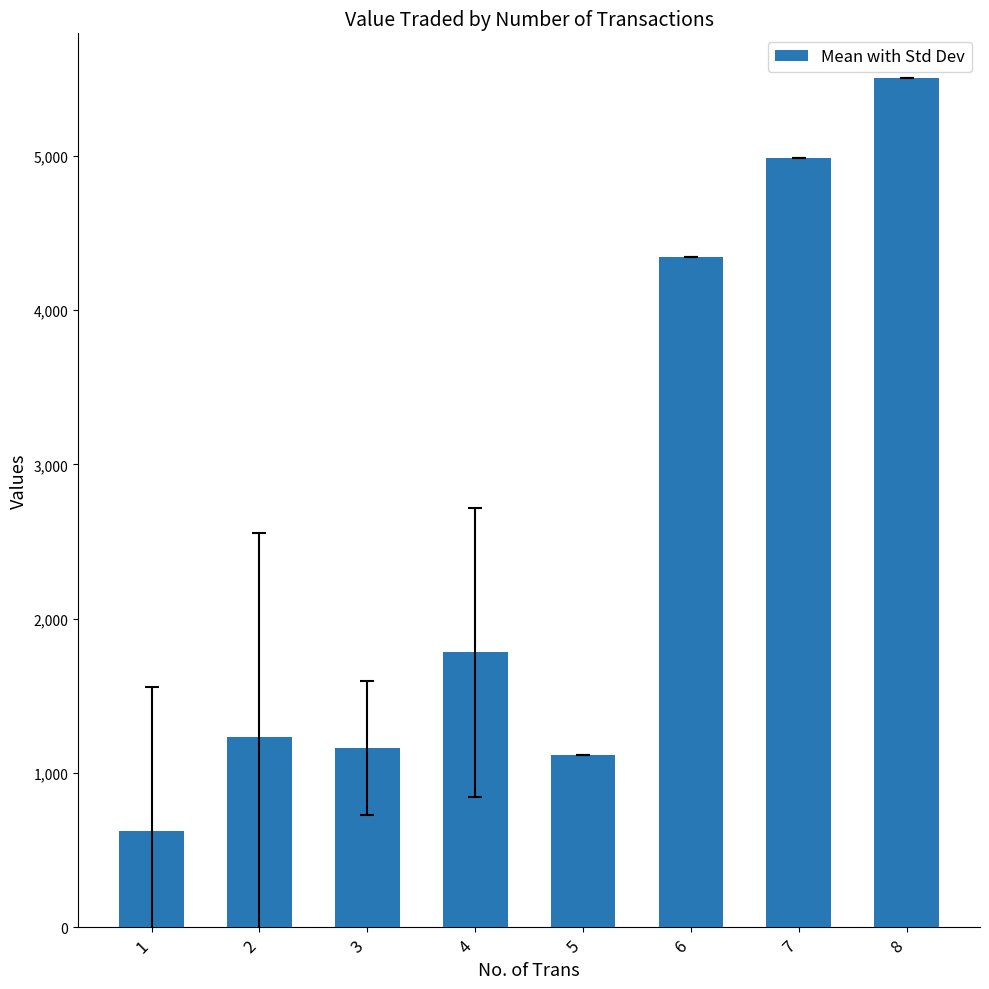

How many bars are there in total?

8